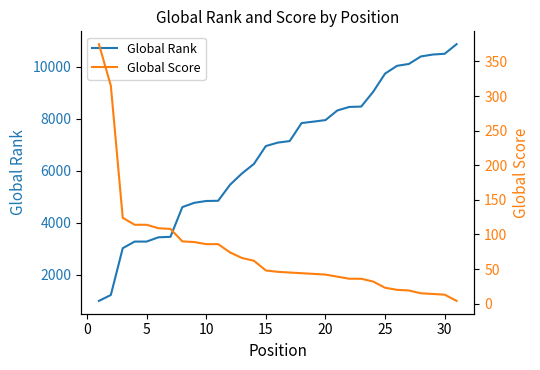

What are all the series names shown in the legend?

Global Rank, Global Score